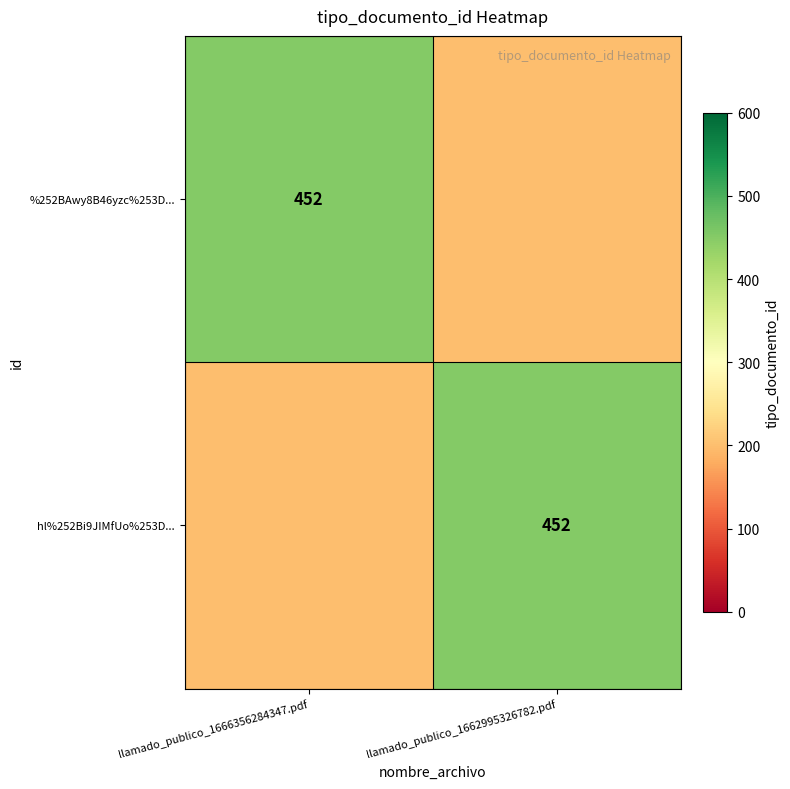

Is it true that hl%252Bi9JIMfUo%253D... equals 452 at llamado_publico_1662995326782.pdf?

True